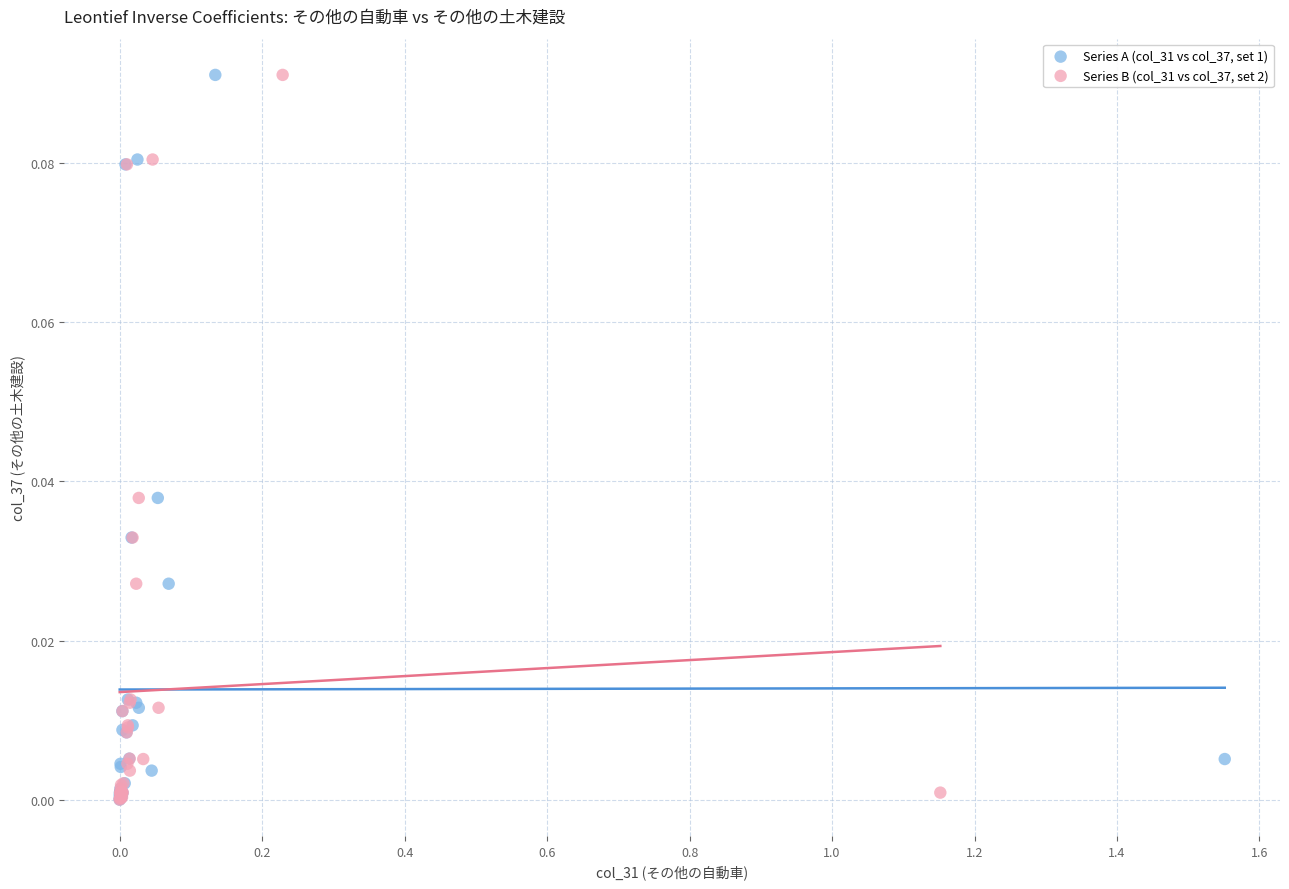

What are all the series names shown in the legend?

Series A (col_31 vs col_37, set 1), Series B (col_31 vs col_37, set 2)